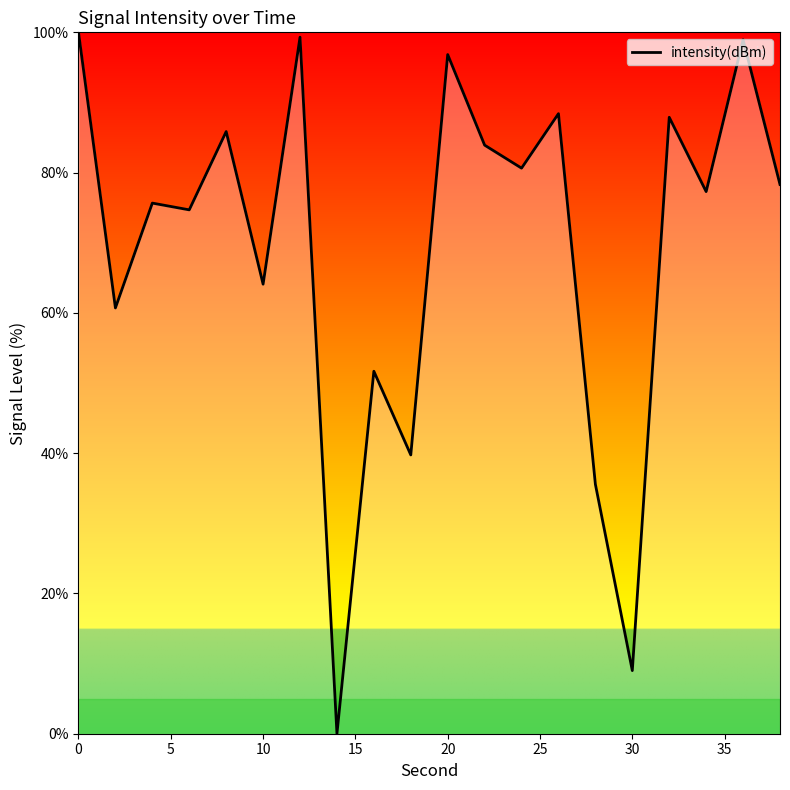

What is the maximum value shown in the chart?

100.0